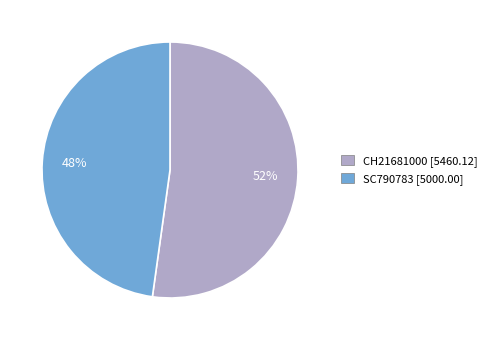

To the nearest percent, what portion does CH21681000 represent?

52%